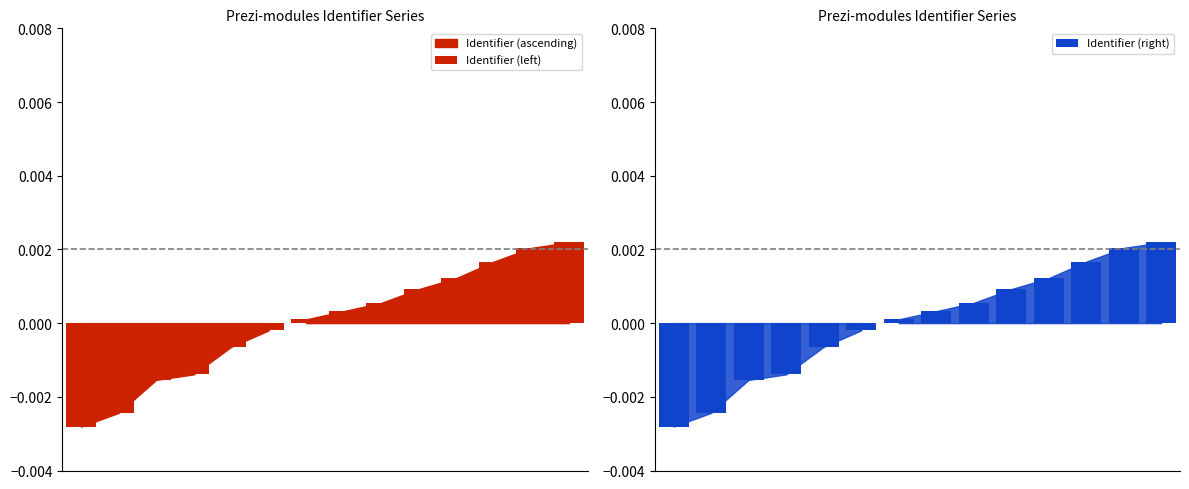

Reading left to right, extract all data points from this chart.

Identifier (left): 0=-0.0	1=-0.0	2=-0.0	3=-0.0	4=-0.0	5=-0.0	6=0.0	7=0.0	8=0.0	9=0.0	10=0.0	11=0.0	12=0.0	13=0.0
Identifier (right): 0=-0.0	1=-0.0	2=-0.0	3=-0.0	4=-0.0	5=-0.0	6=0.0	7=0.0	8=0.0	9=0.0	10=0.0	11=0.0	12=0.0	13=0.0